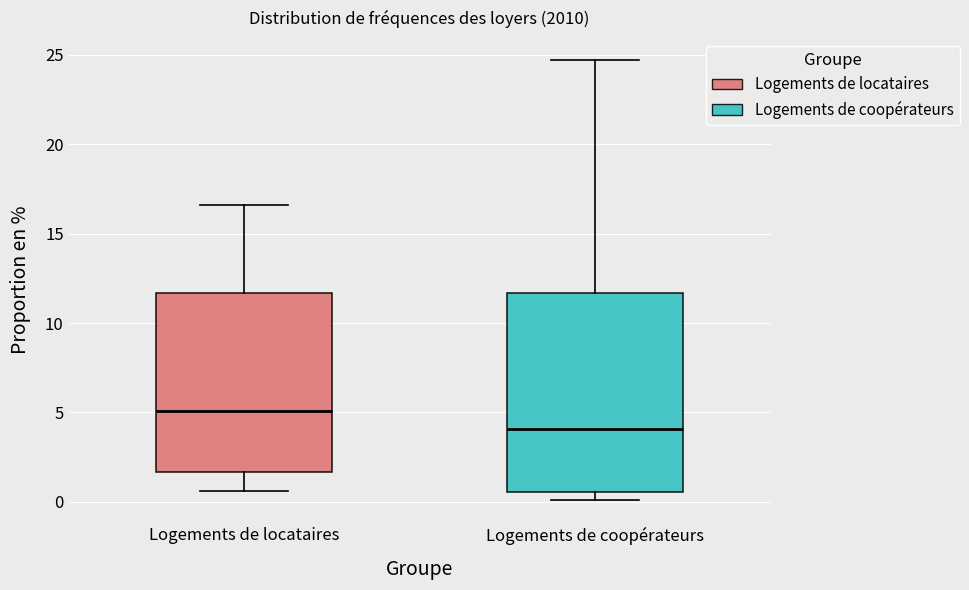

Comparing the boxes themselves (not the whiskers), which one is the tallest?

Logements de coopérateurs